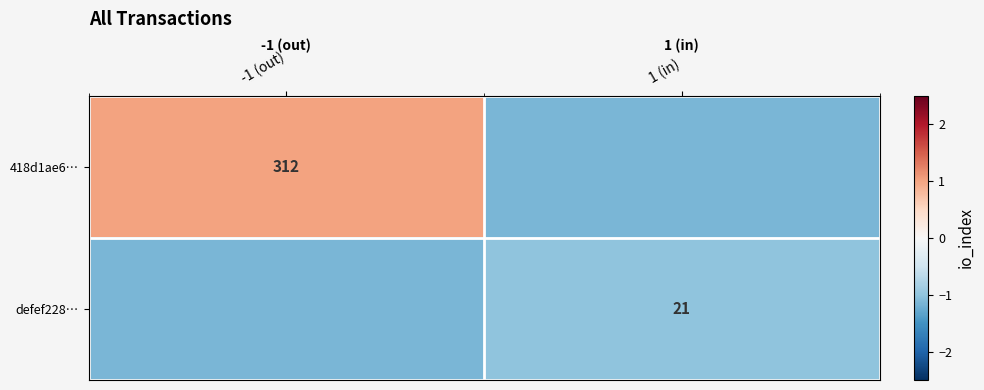

Is the value of defef228… at 1 (in) greater than the value of 418d1ae6… at -1 (out)?

No